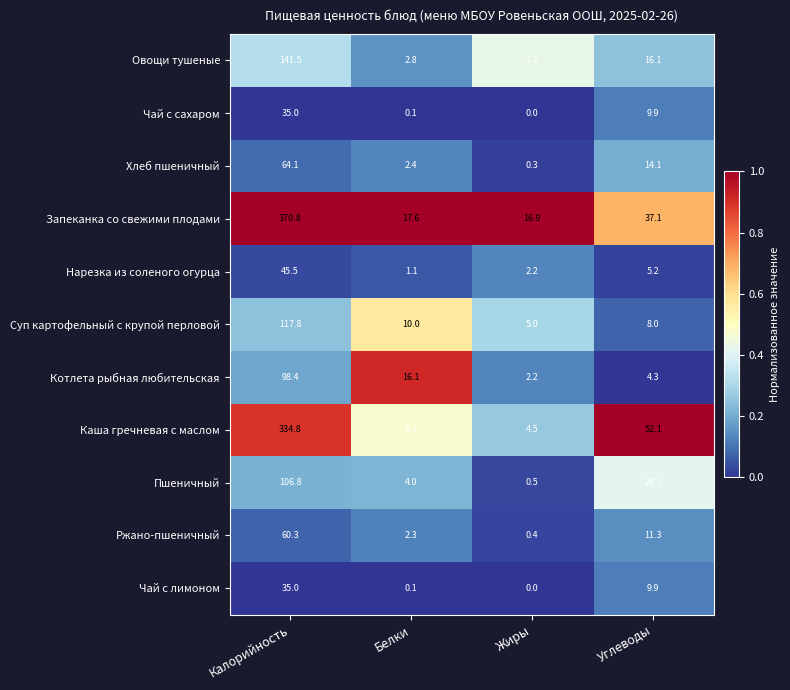

Is it true that Котлета рыбная любительская equals 16.1 at Белки?

True